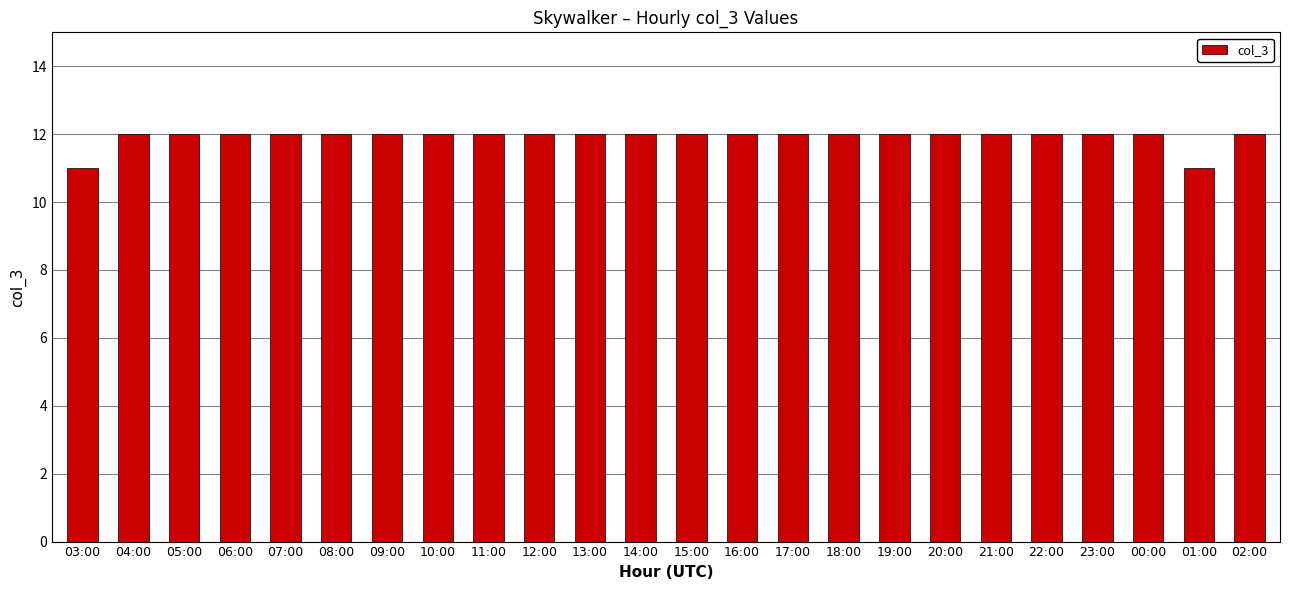

Count the number of categories in the chart.

24